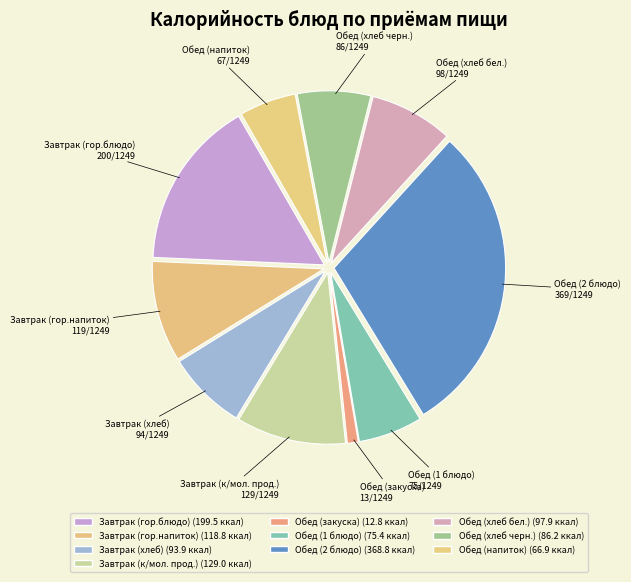

Count the number of slices in the pie.

10